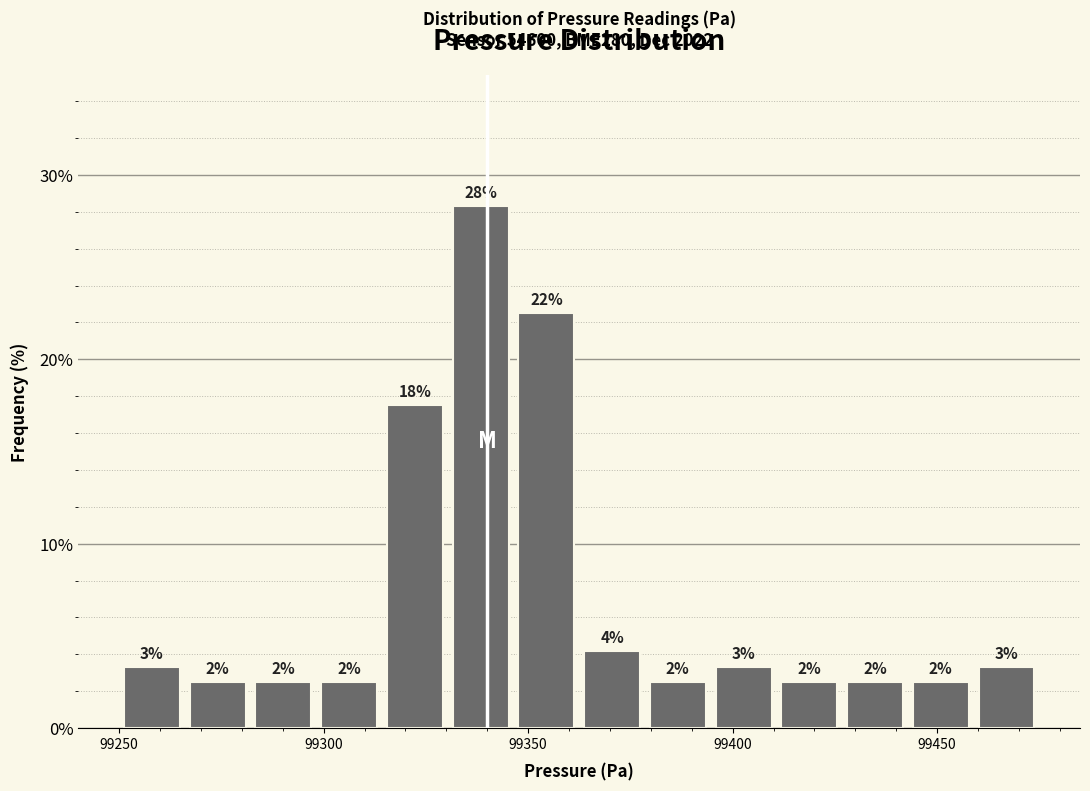

Read against the x-axis, roughly where is the centre of the tallest bar?

99340